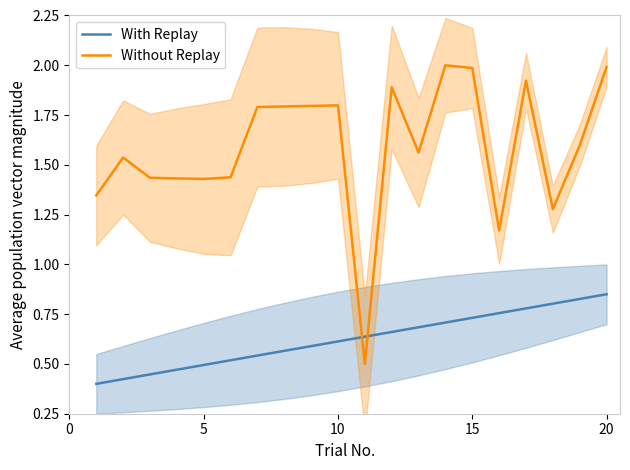

Which series ends up on top after the final intersection of With Replay and Without Replay?

Without Replay